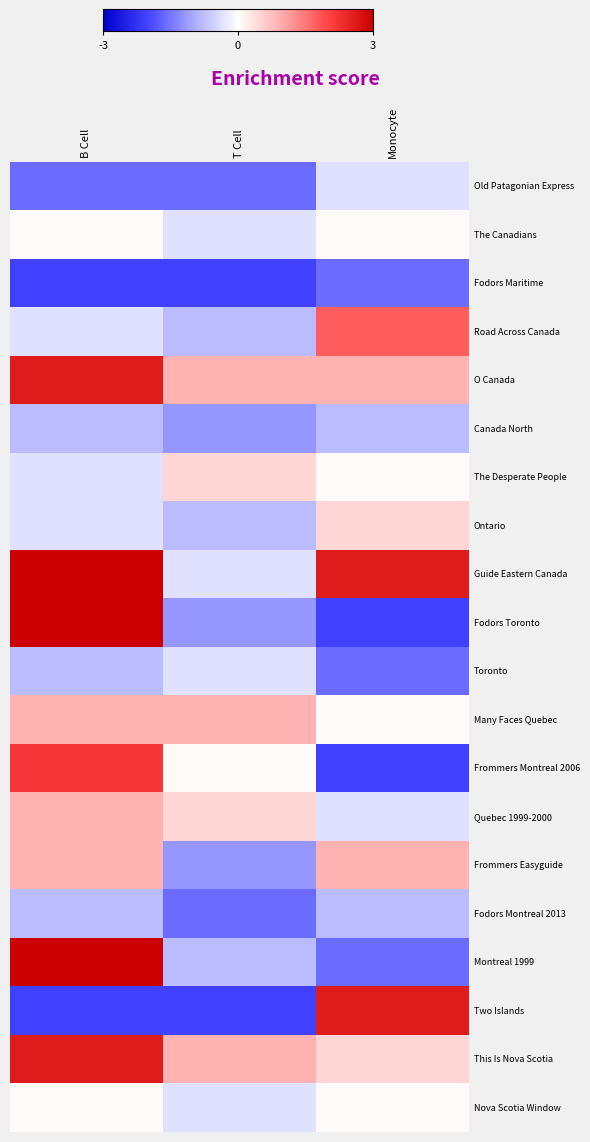

How many series are shown in this chart?

20